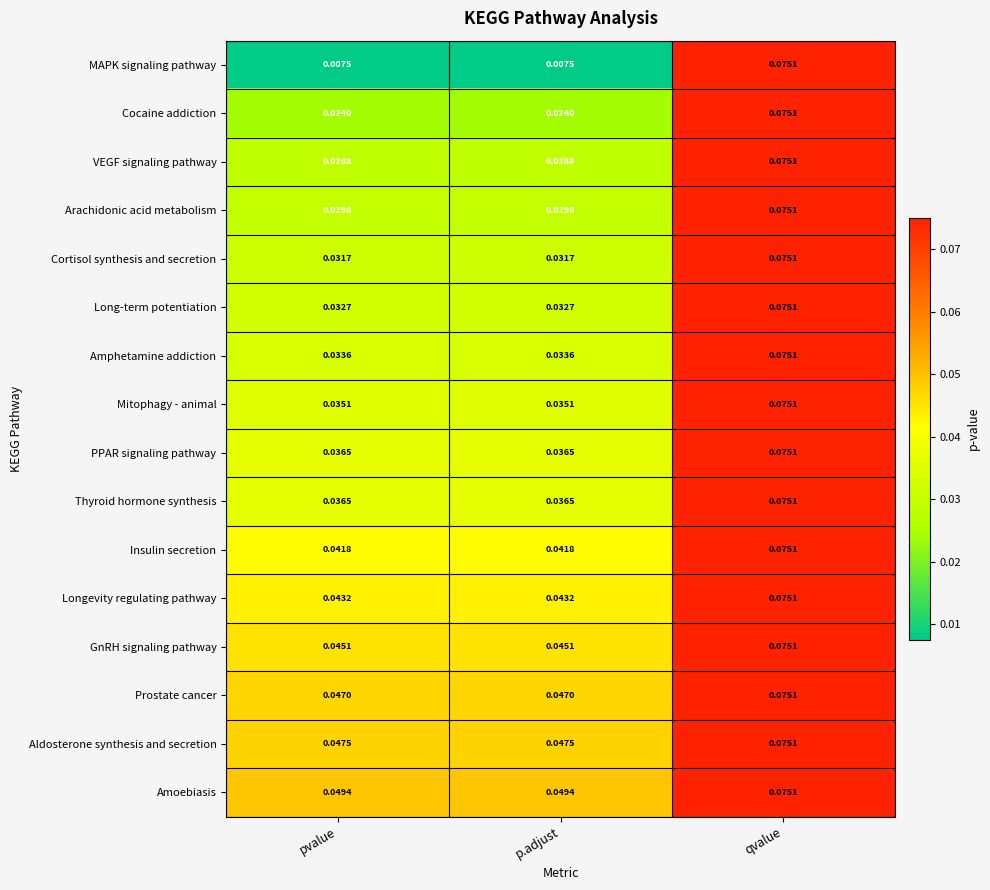

At which category is the sum across all series the highest?

qvalue